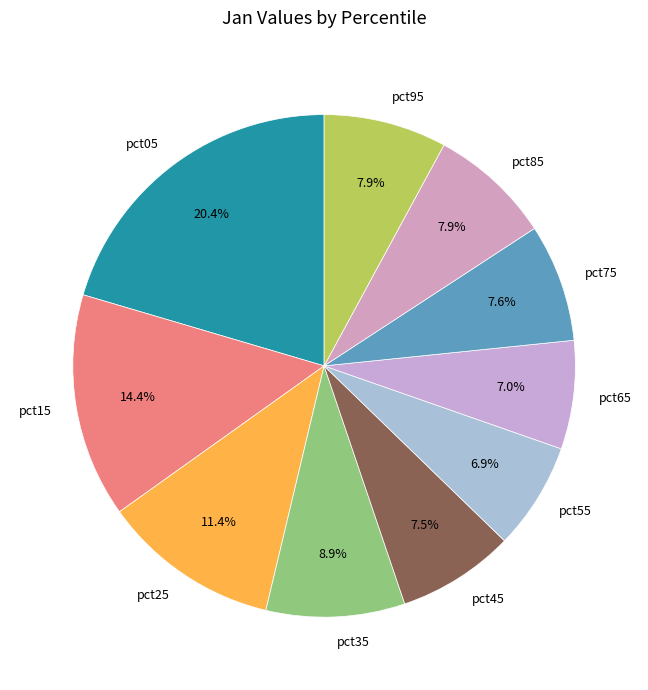

To the nearest percent, what is the average slice percentage?

10%